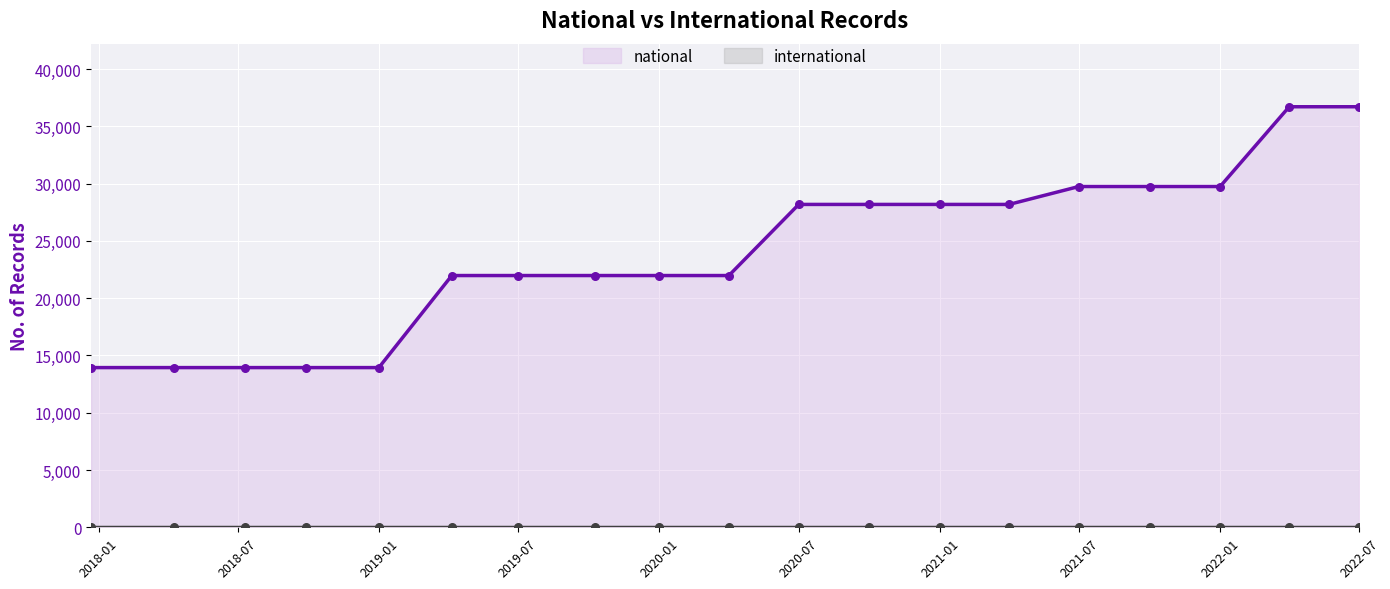

At how many categories does at least one series exceed 27087?

9